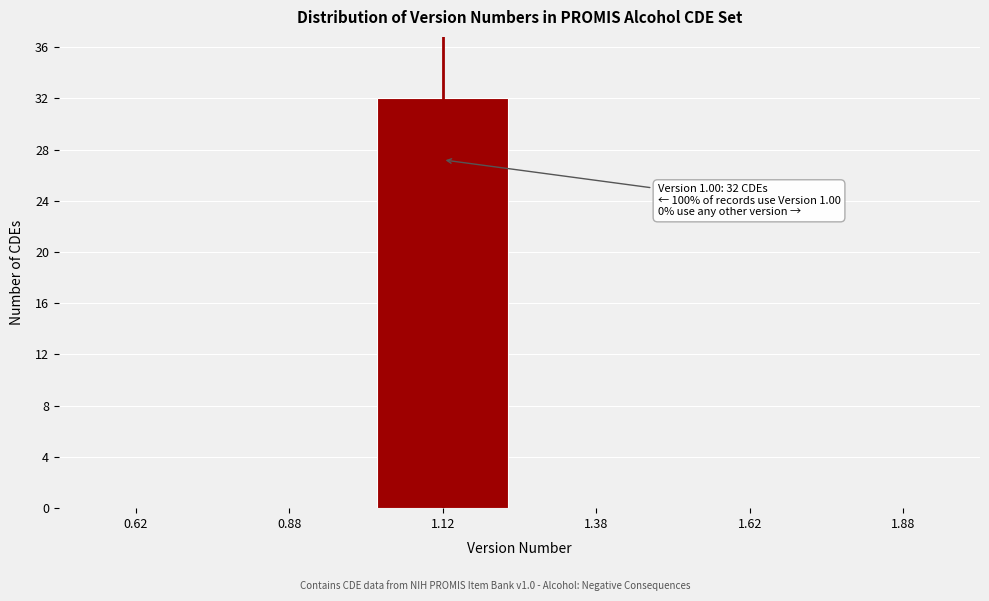

Over which range of the x-axis is the bar tallest?

1.00 to 1.25